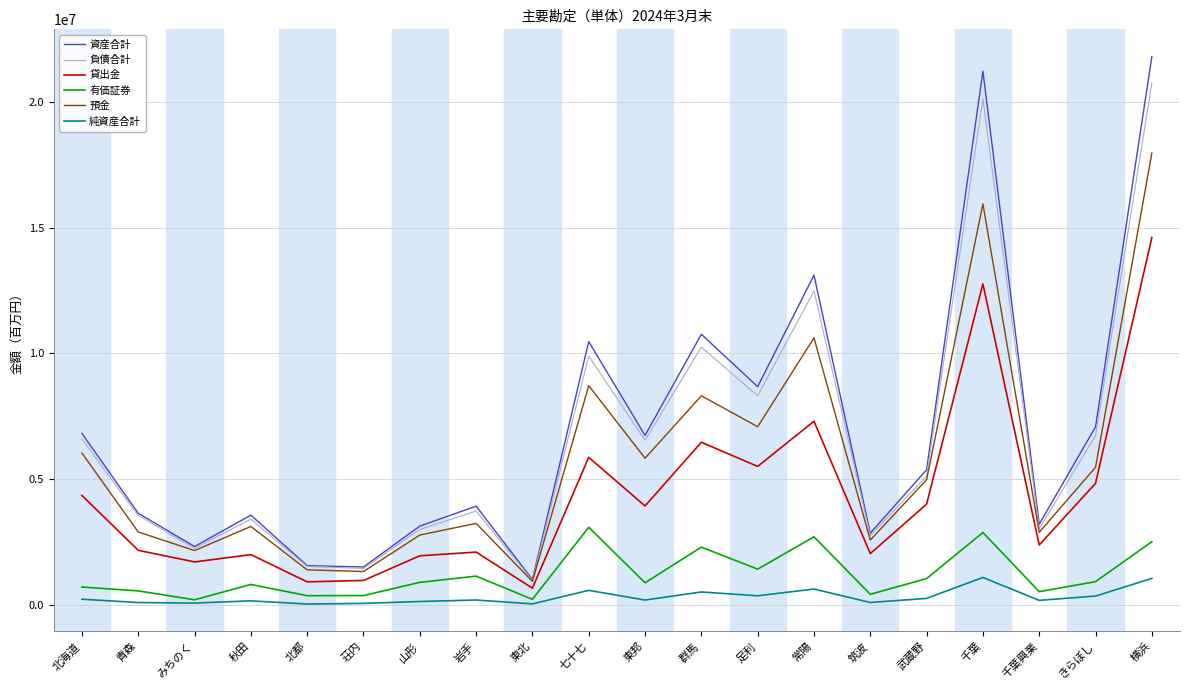

Rank the series by their maximum value, from highest to lowest.

資産合計, 負債合計, 預金, 貸出金, 有価証券, 純資産合計